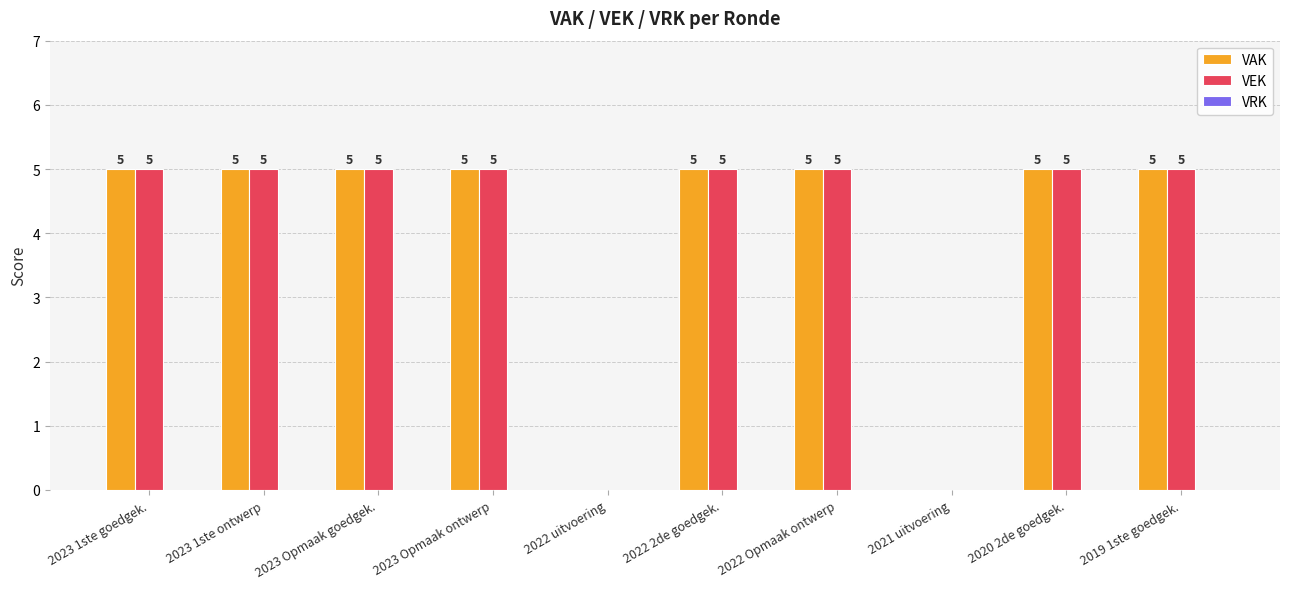

The VAK series shows 5 at 2023 Opmaak goedgek.. True or false?

True